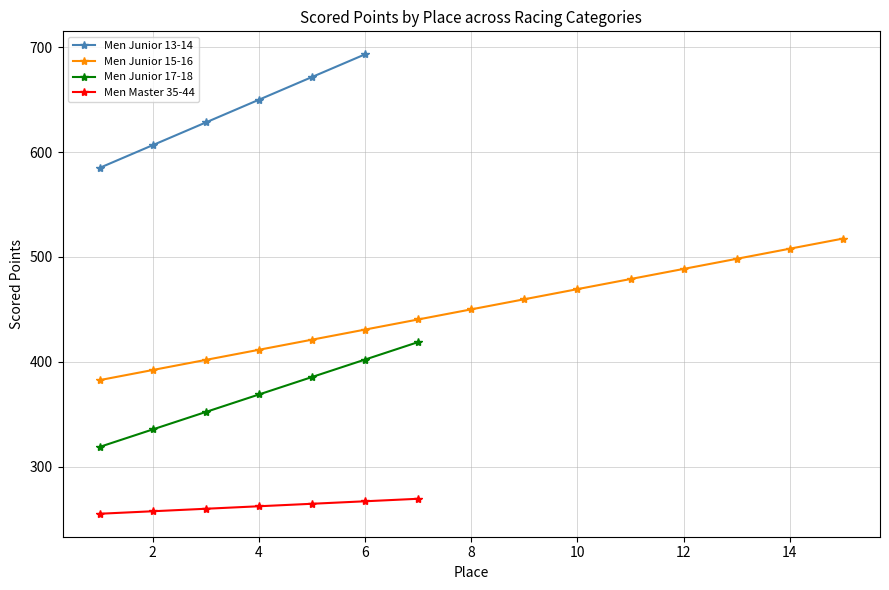

True or false: Men Master 35-44 and Men Junior 17-18 intersect in this chart.

False